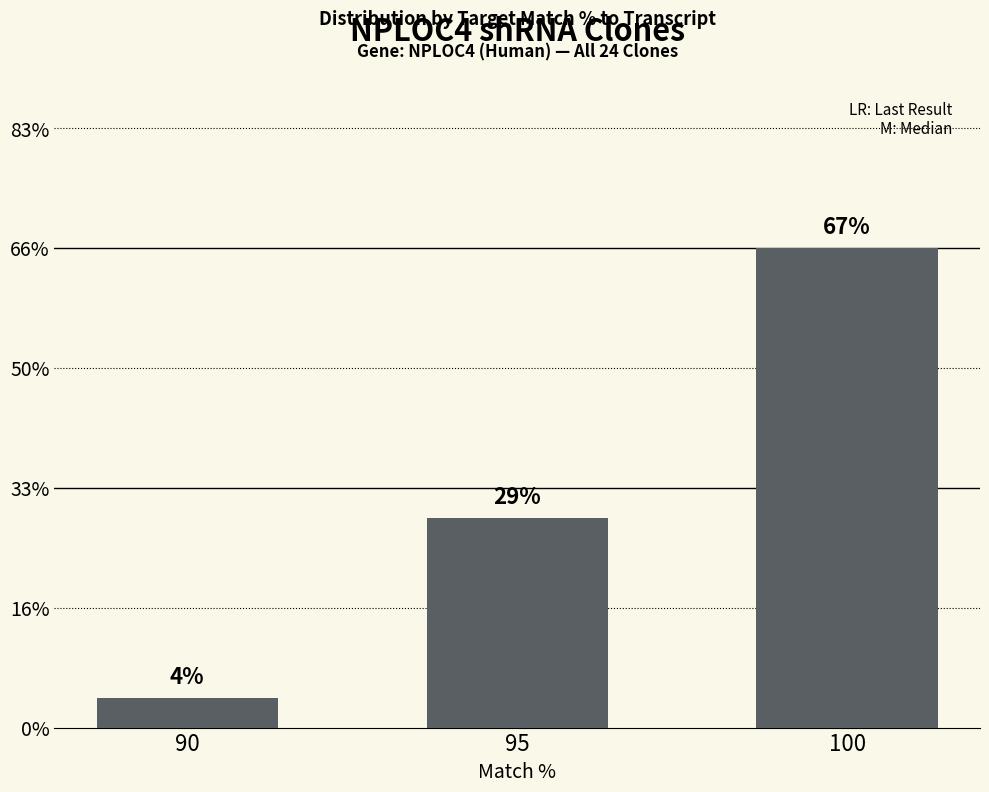

True or false: the data shows 10 at 95.

False